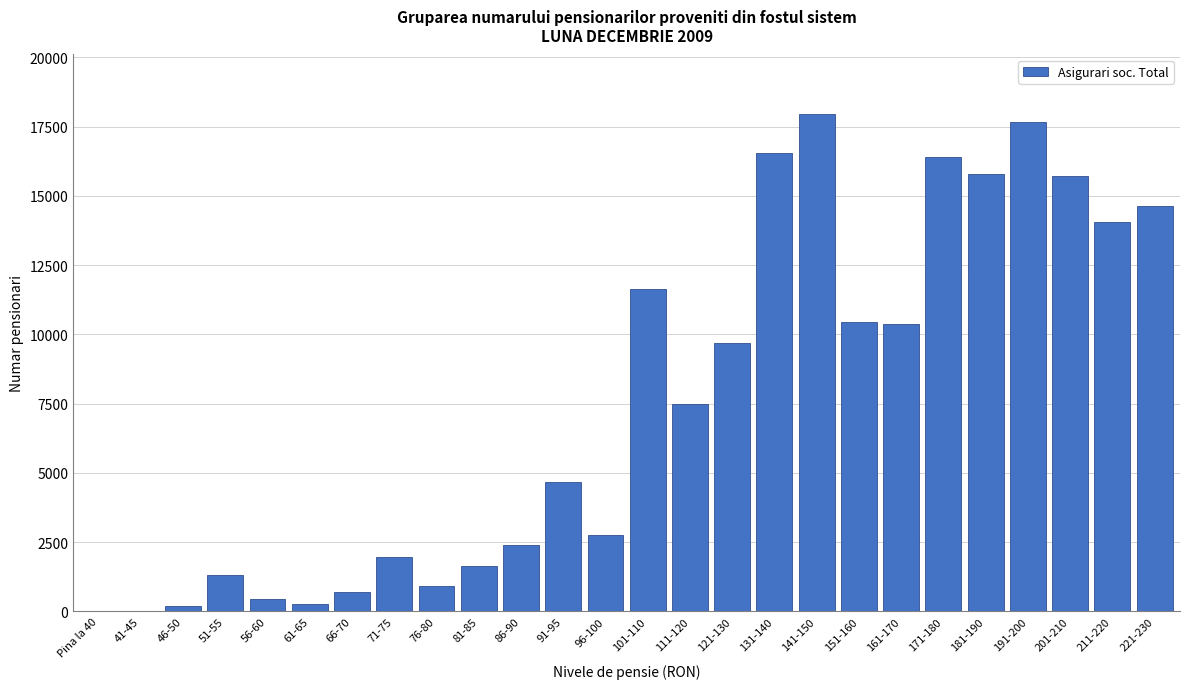

What is the maximum value shown in the chart?

17945